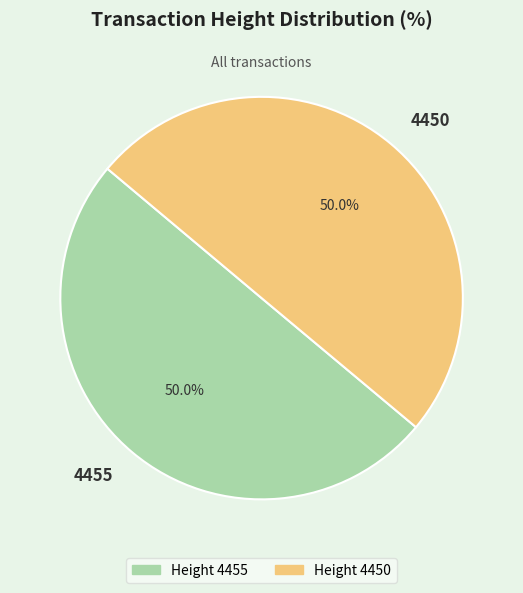

Approximately how many times larger is the value at 4450 compared to 4455?

1.0